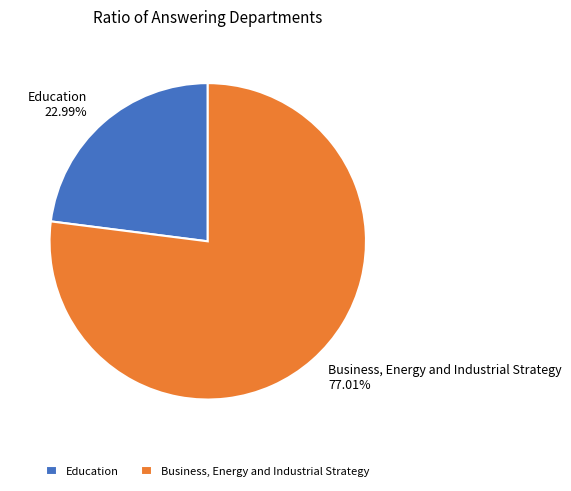

How many slices are in this pie chart?

2